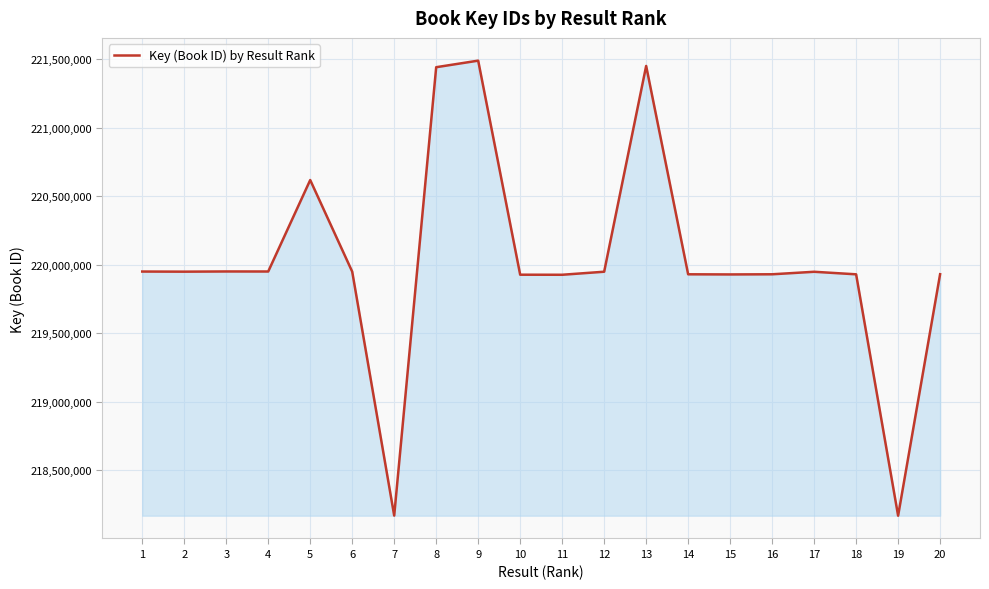

Approximately how many times larger is the value at 11 compared to 5?

1.0